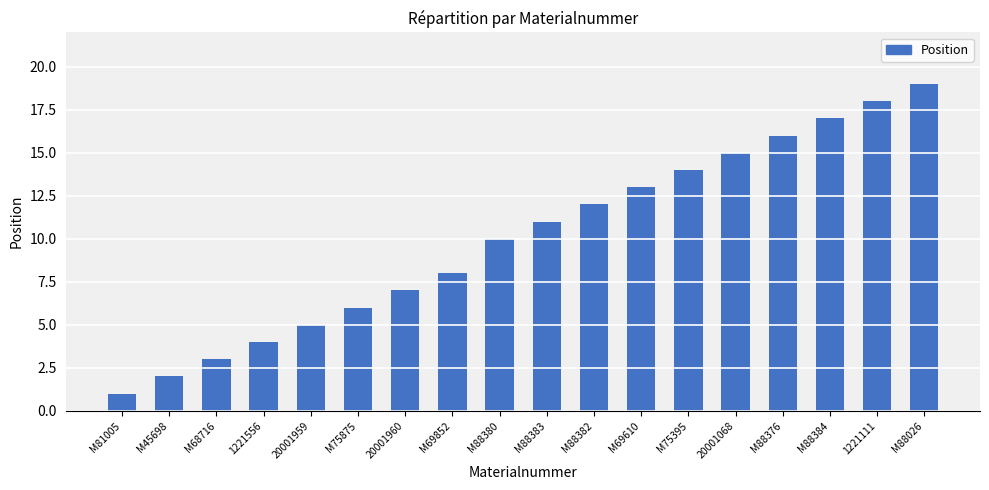

Reading left to right, list all the values displayed in this chart.

1	2	3	4	5	6	7	8	10	11	12	13	14	15	16	17	18	19